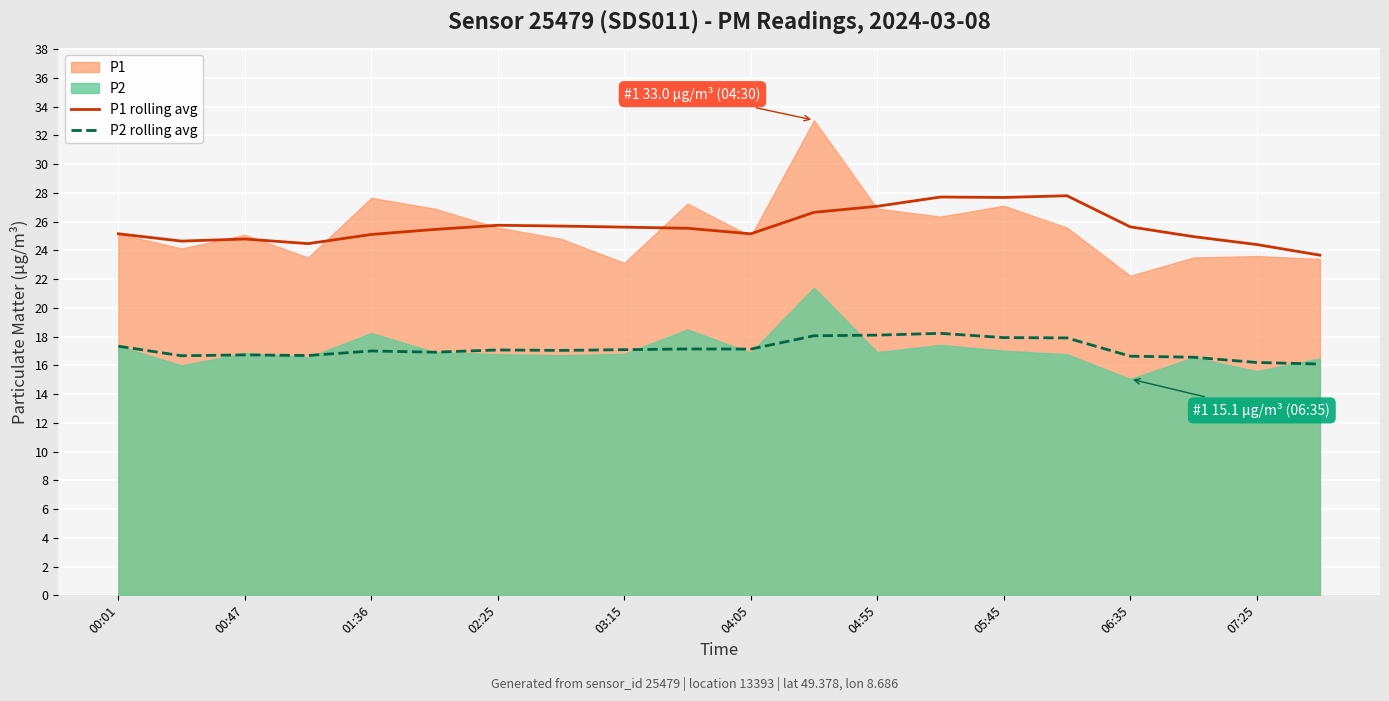

The value of P1 rolling avg at 07:25 is 24.4. True or false?

True